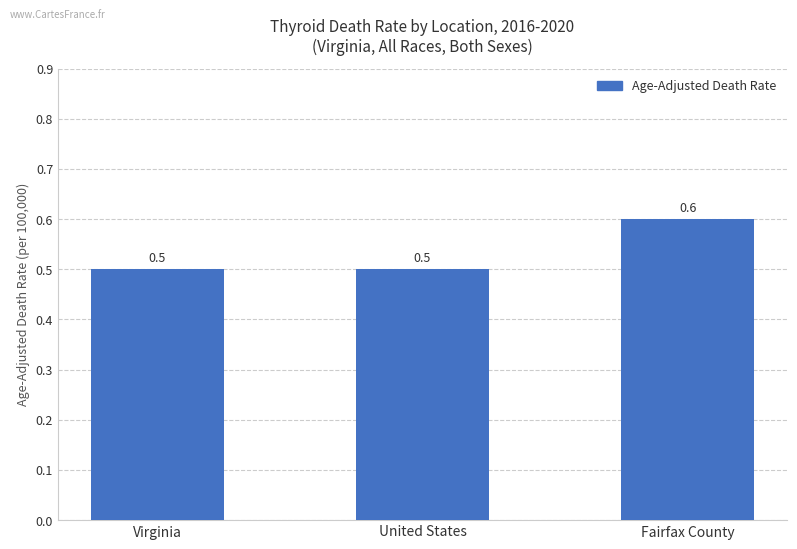

Between Fairfax County and Virginia, which is larger?

Fairfax County